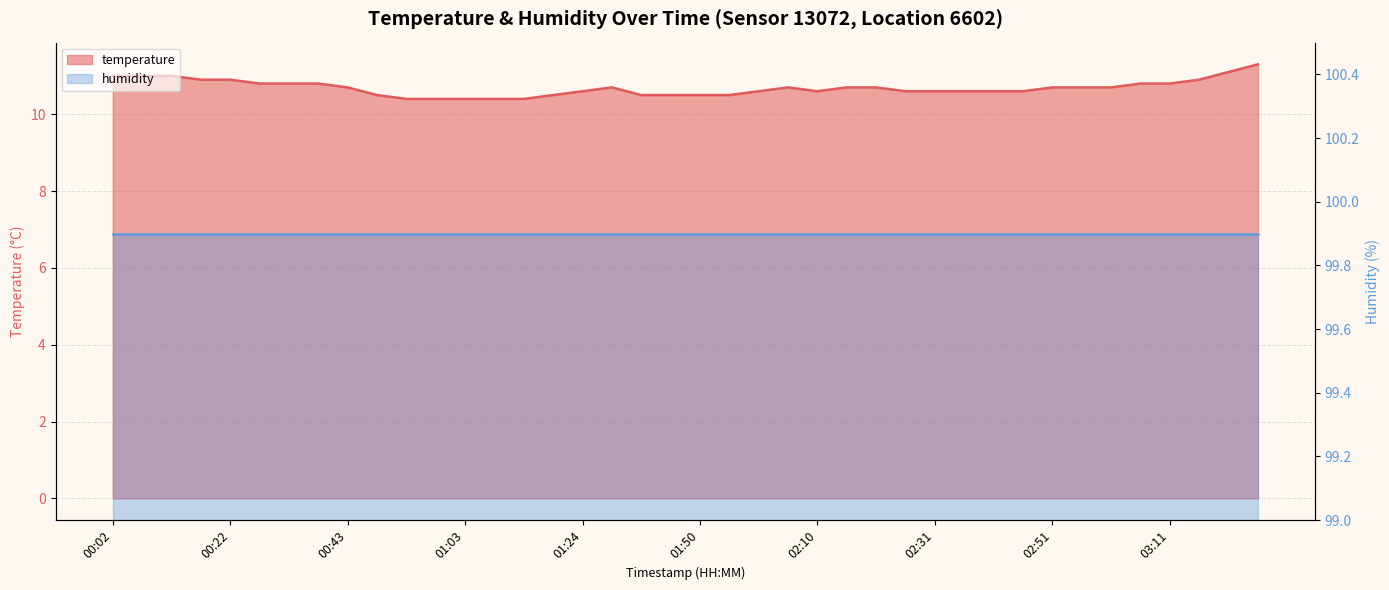

Reading left to right, what are all the values shown in this chart?

11.0	11.0	11.0	10.9	10.9	10.8	10.8	10.8	10.7	10.5	10.4	10.4	10.4	10.4	10.4	10.5	10.6	10.7	10.5	10.5	10.5	10.5	10.6	10.7	10.6	10.7	10.7	10.6	10.6	10.6	10.6	10.6	10.7	10.7	10.7	10.8	10.8	10.9	11.1	11.3